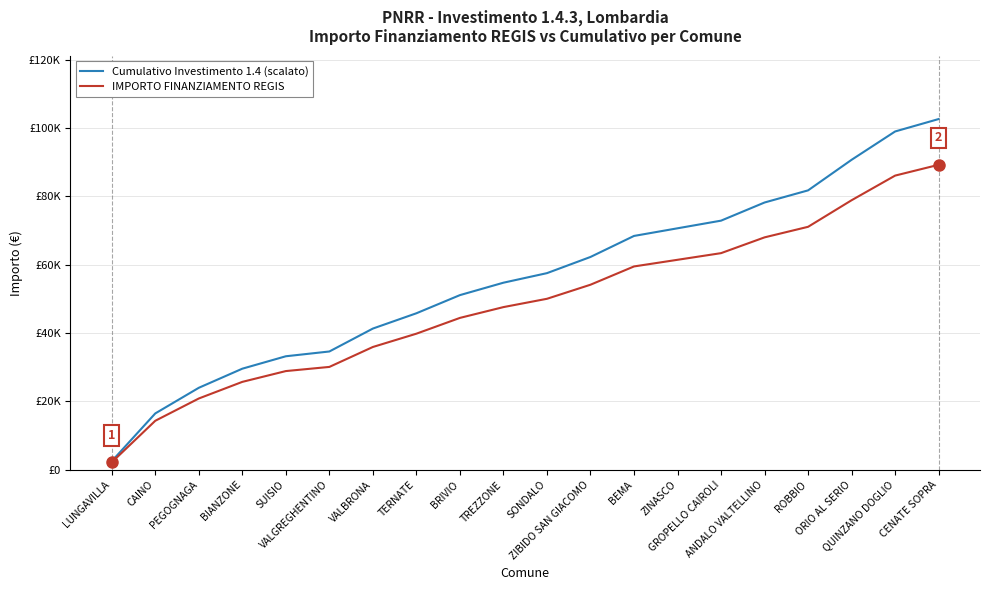

The IMPORTO FINANZIAMENTO REGIS series shows 54130.0 at ZIBIDO SAN GIACOMO. True or false?

True